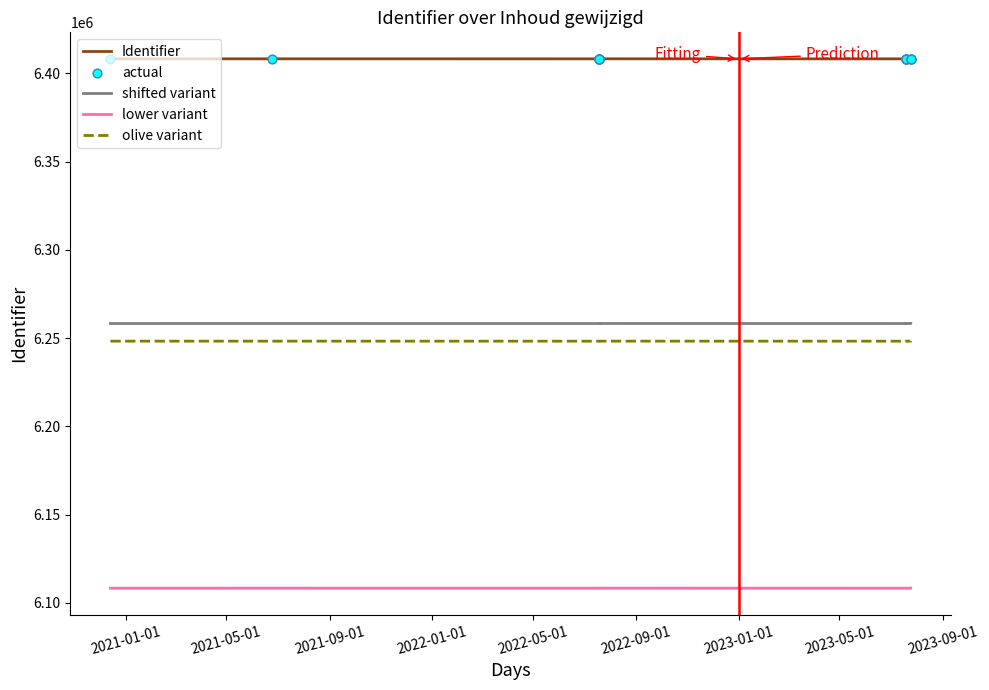

Which series reaches the maximum Y coordinate?

Identifier